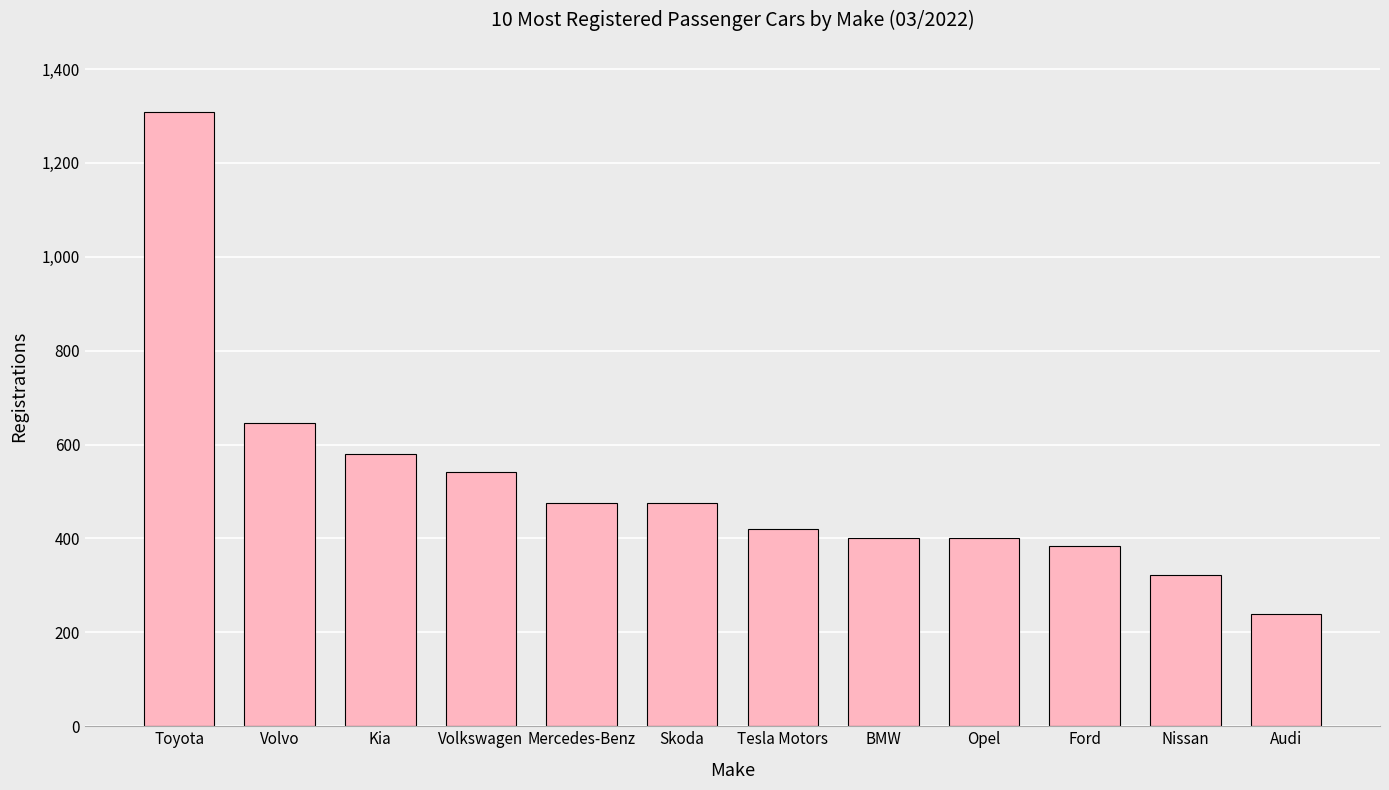

What is the maximum value shown in the chart?

1309